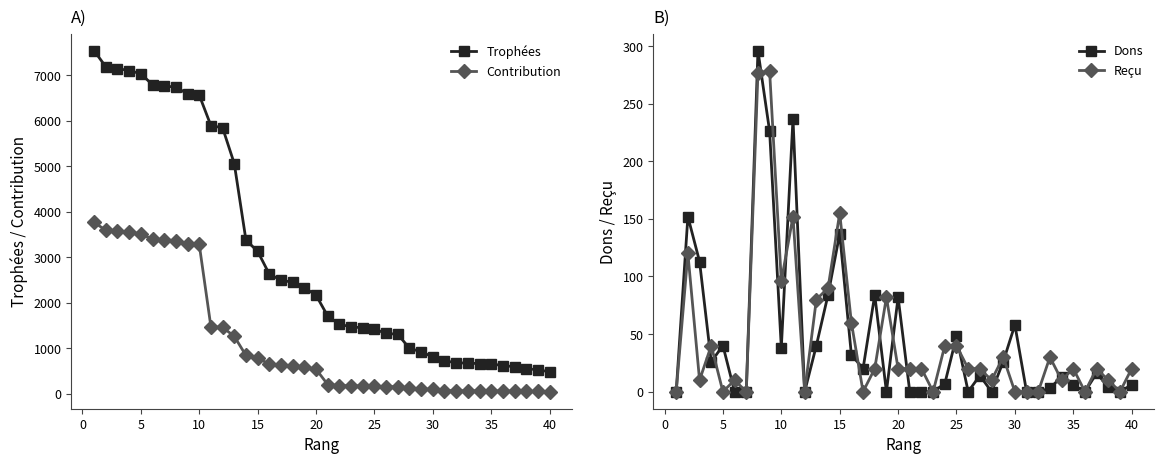

True or false: Contribution and Trophées intersect in this chart.

False